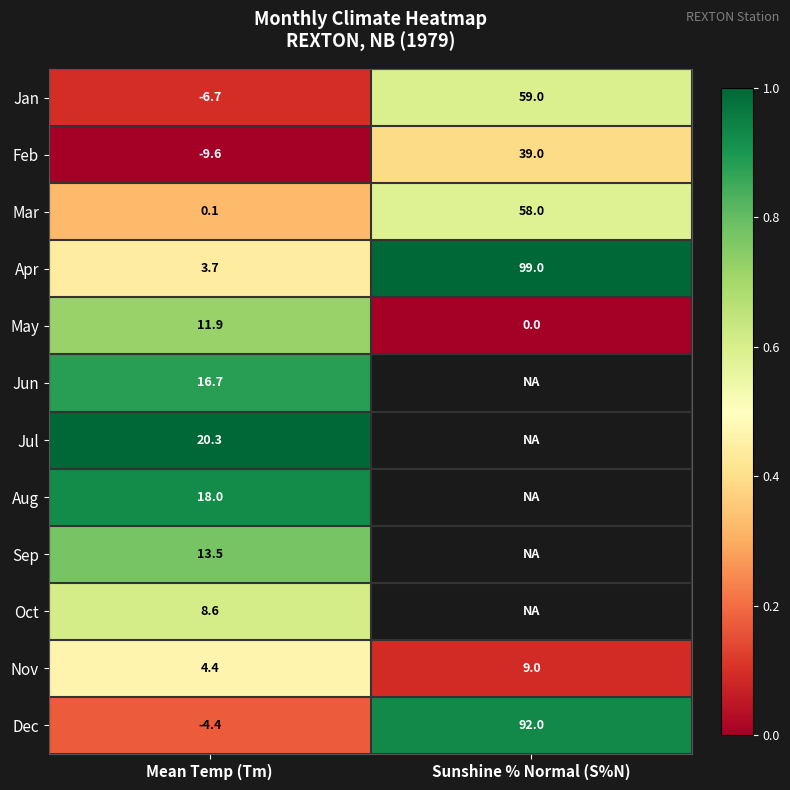

Which category has the lowest value in the May series?

Sunshine % Normal (S%N)